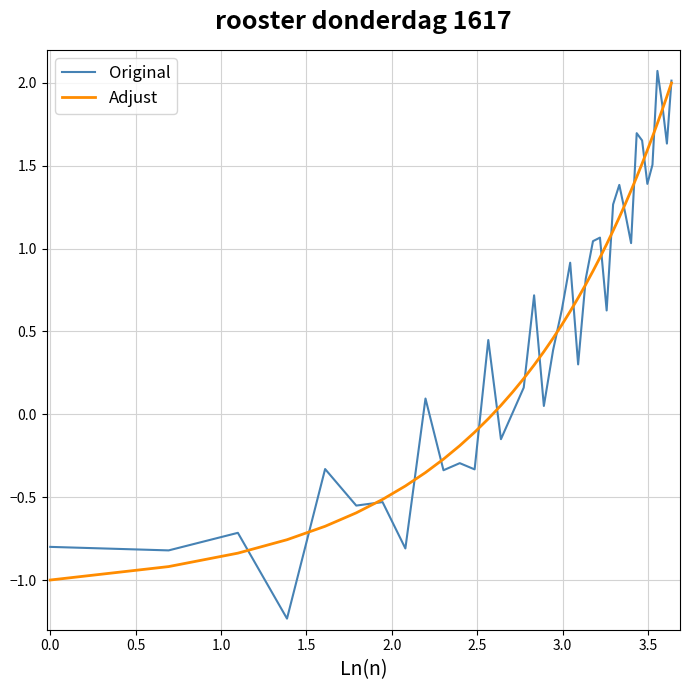

What is the difference between the maximum and second lowest values in the Original series?

2.9